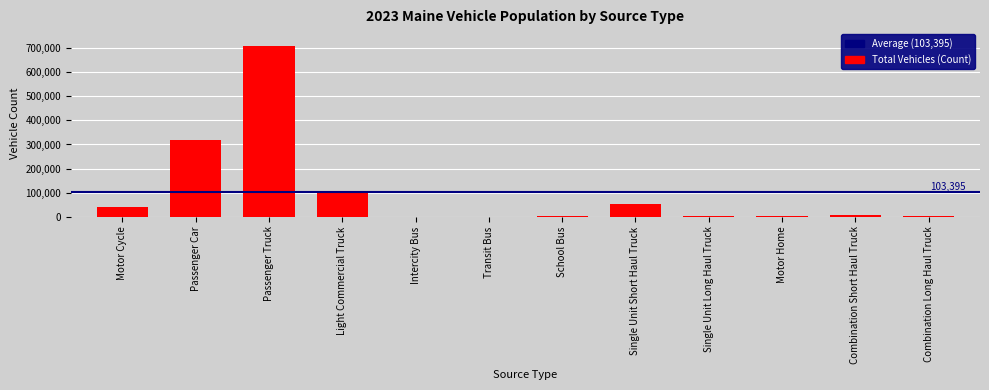

What is the sum of the values at Passenger Car and Light Commercial Truck?

419650